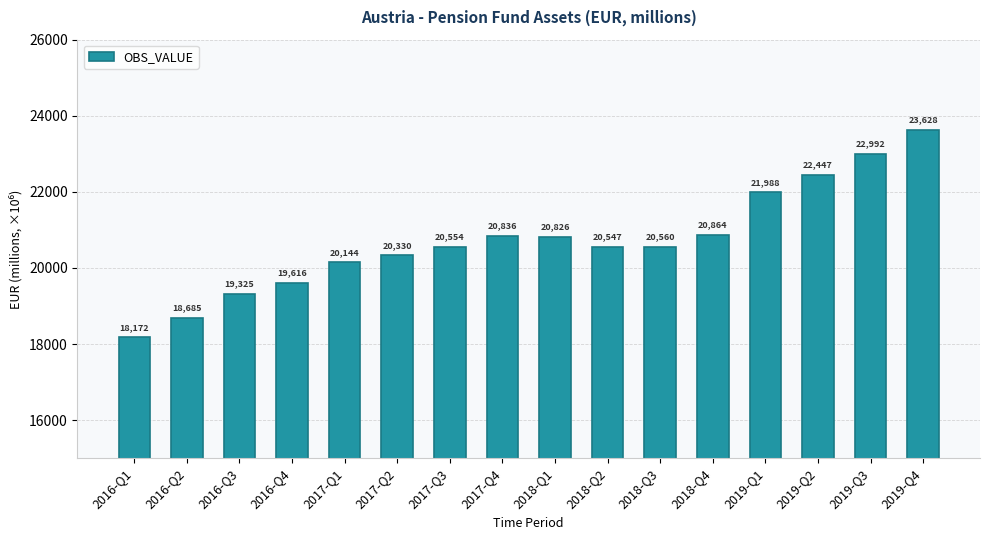

Does the chart contain any negative values?

No